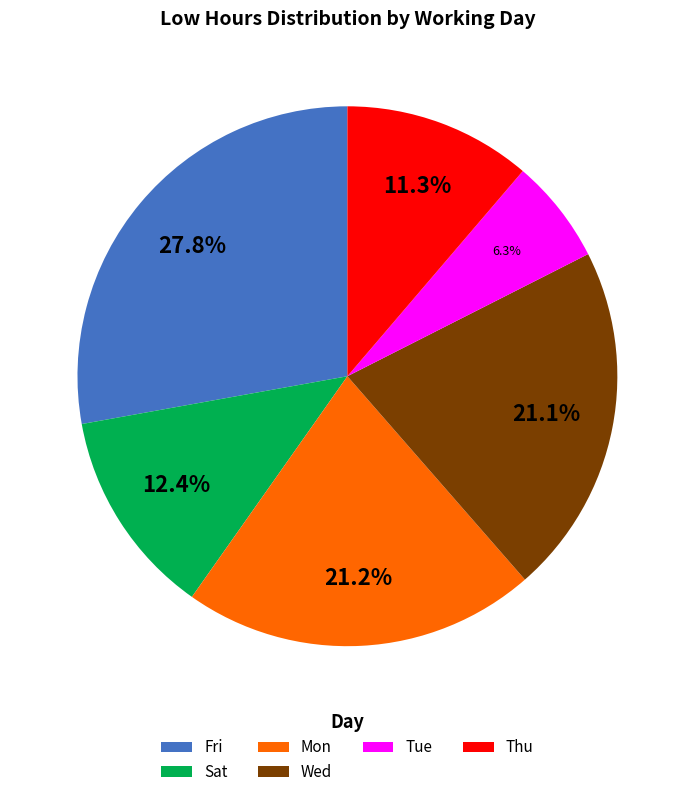

Approximately how many times larger is the value at Sat compared to Wed?

0.6